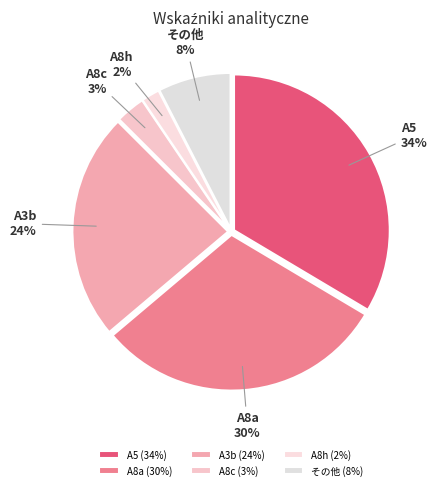

Does any single category account for the majority?

No